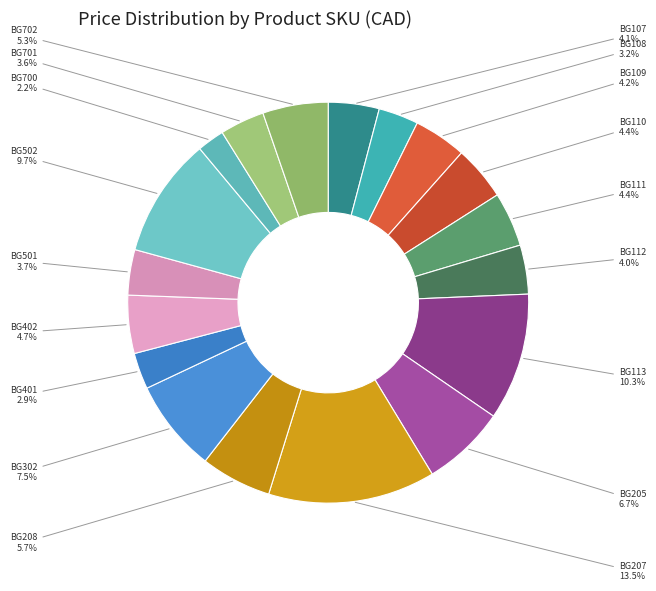

Is there any slice that represents more than half of the pie?

No